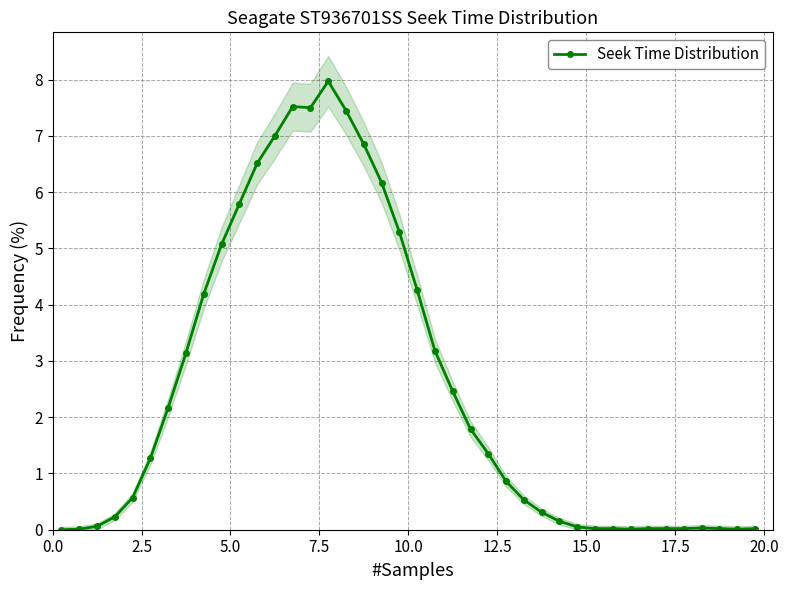

What is the maximum value for Seek Time Distribution?

8.0